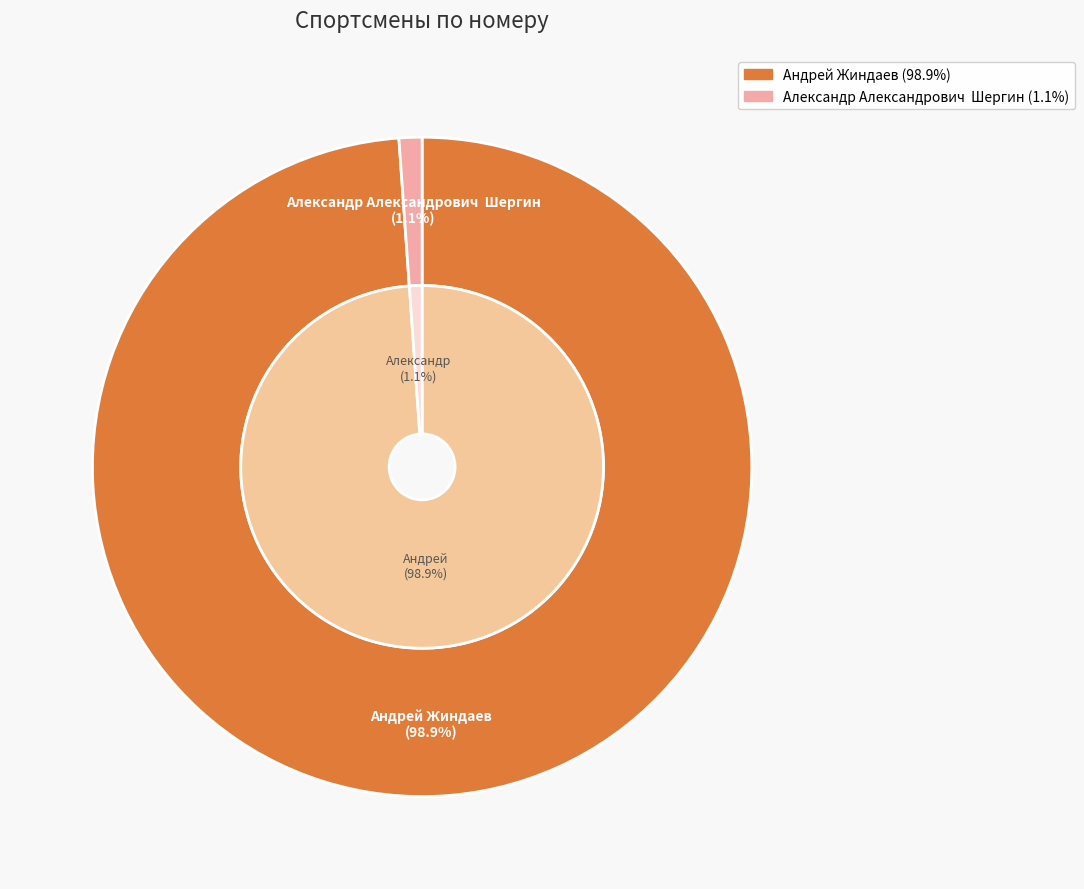

What is the largest slice in the pie chart?

Андрей Жиндаев